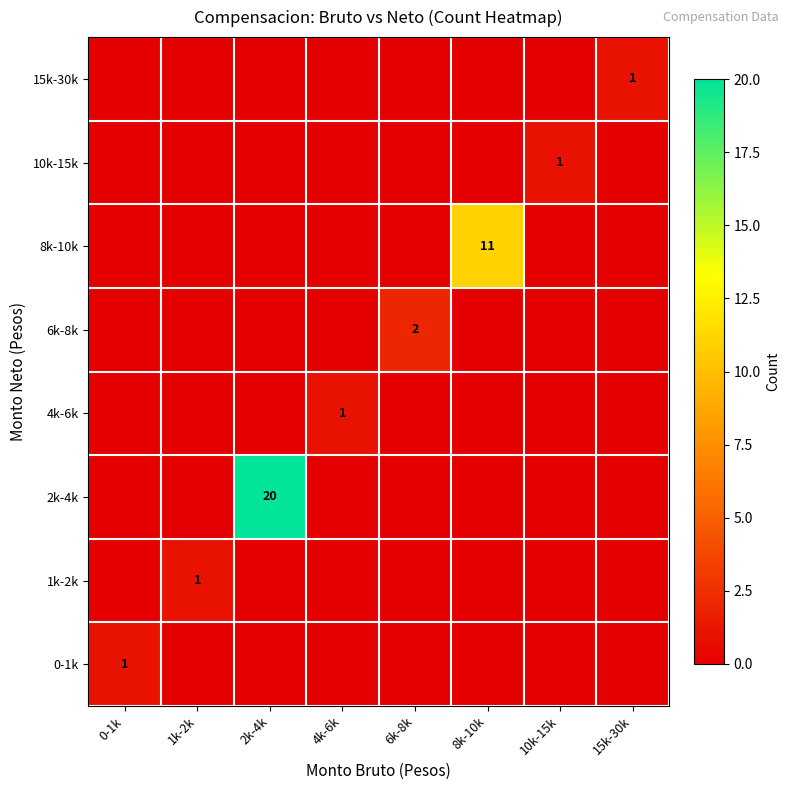

Rank the series at 10k-15k from highest to lowest value.

10k-15k, 0-1k, 1k-2k, 2k-4k, 4k-6k, 6k-8k, 8k-10k, 15k-30k